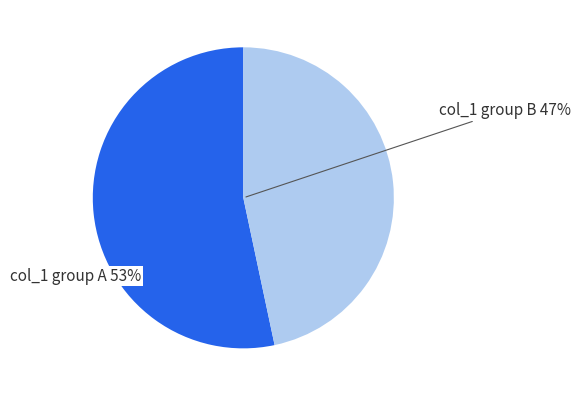

Is there any slice that represents more than half of the pie?

Yes